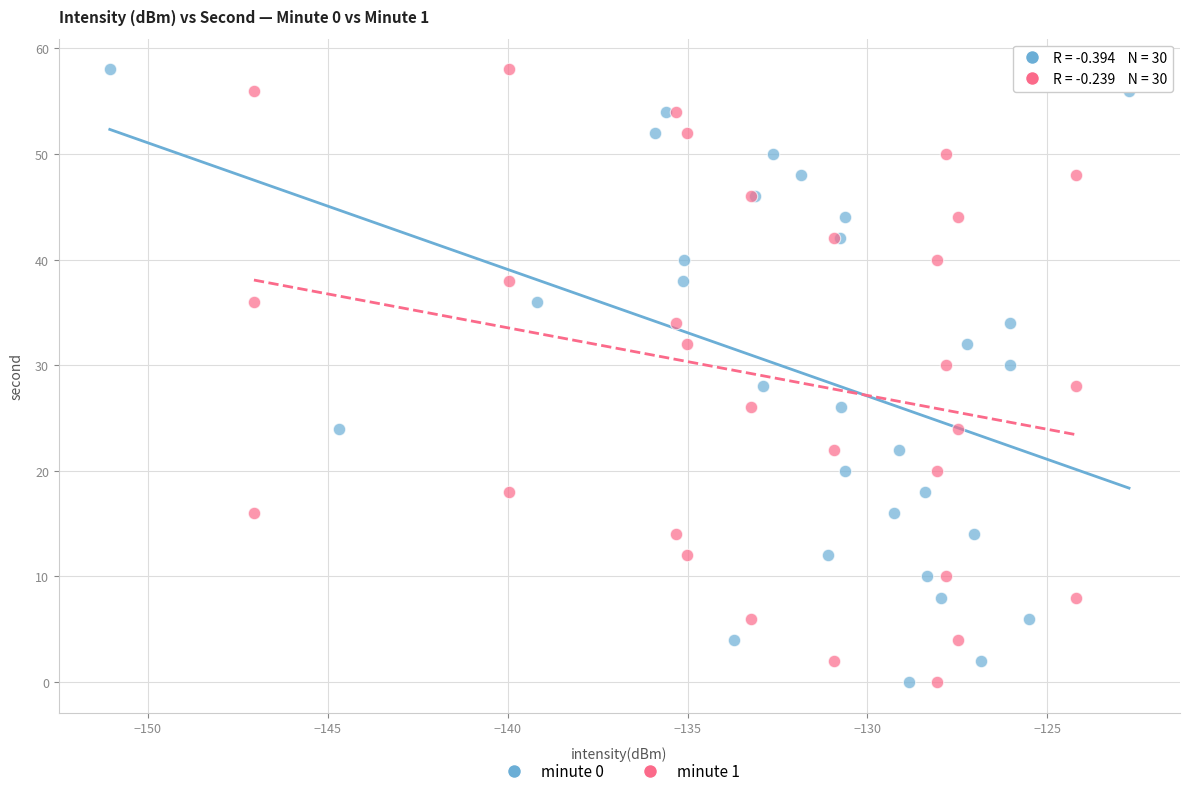

What are all the series names shown in the legend?

minute 0, minute 1